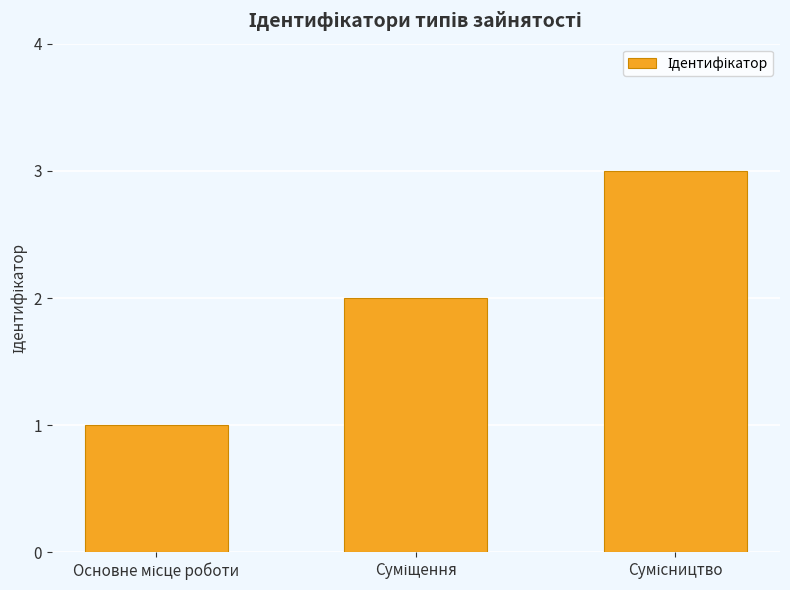

What is the sum of all values?

6